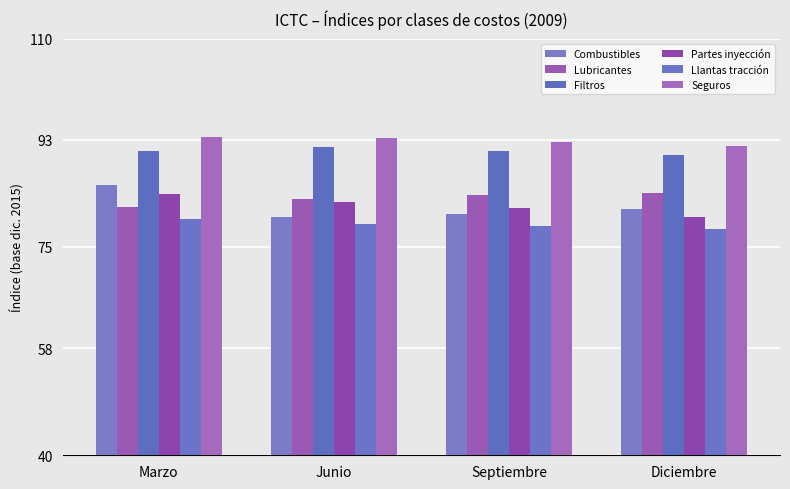

What is the sum of the Combustibles values at Diciembre and Junio?

161.4